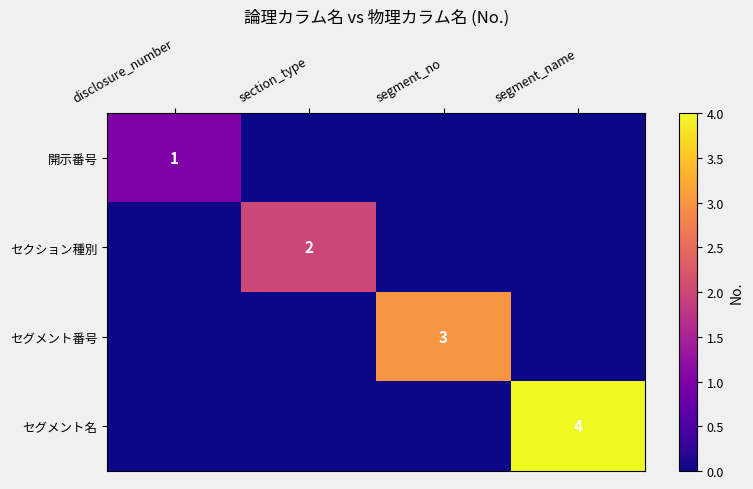

The value of セクション種別 at section_type is 1. True or false?

False